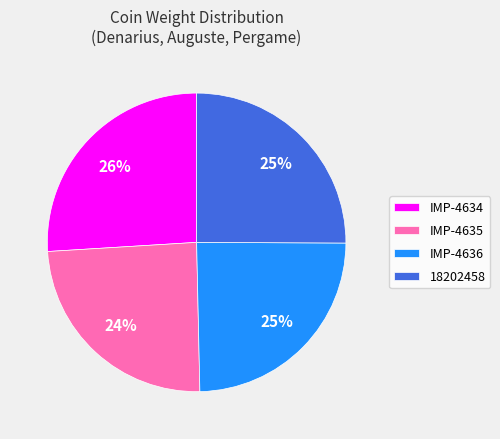

Between IMP-4634 and 18202458, which is larger?

IMP-4634